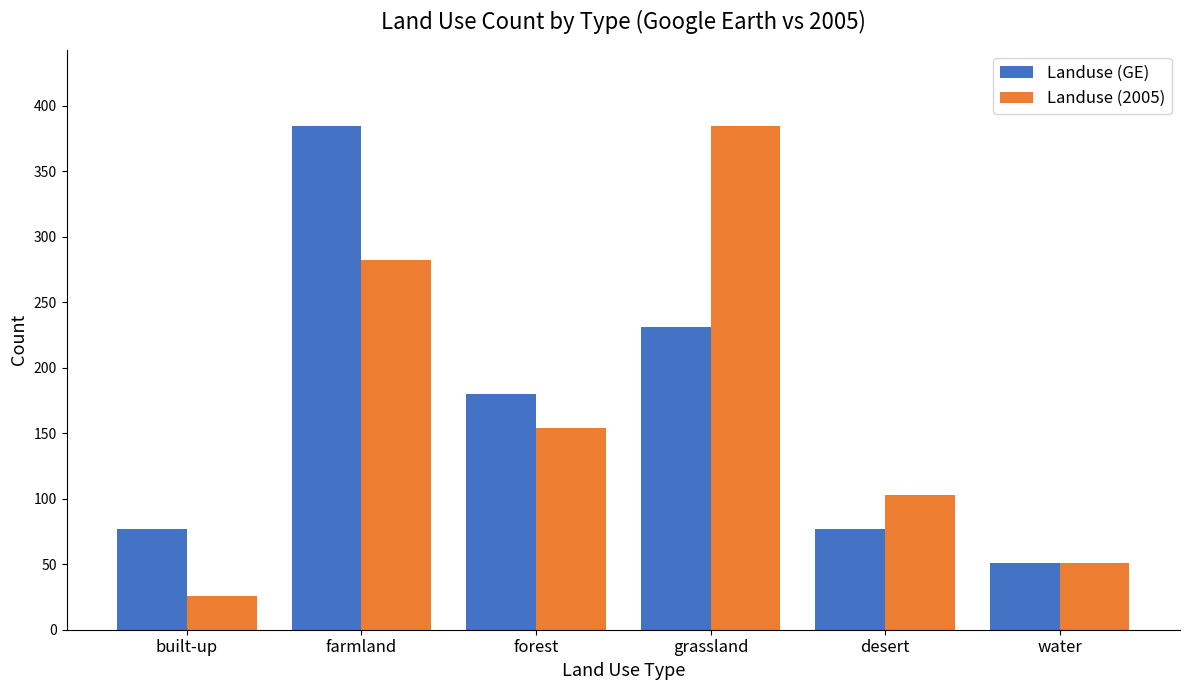

Rank the categories by Landuse (2005) value from highest to lowest.

grassland, farmland, forest, desert, water, built-up